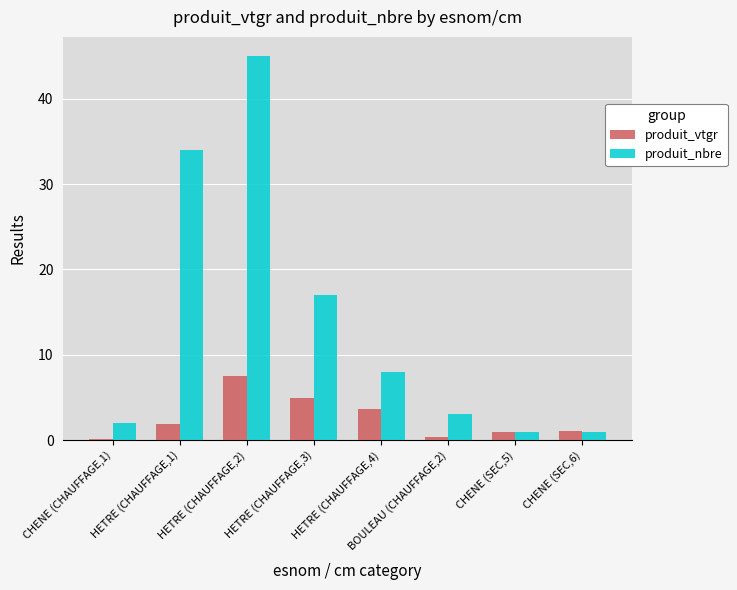

What is the total value across all series at CHENE (SEC,5)?

1.9